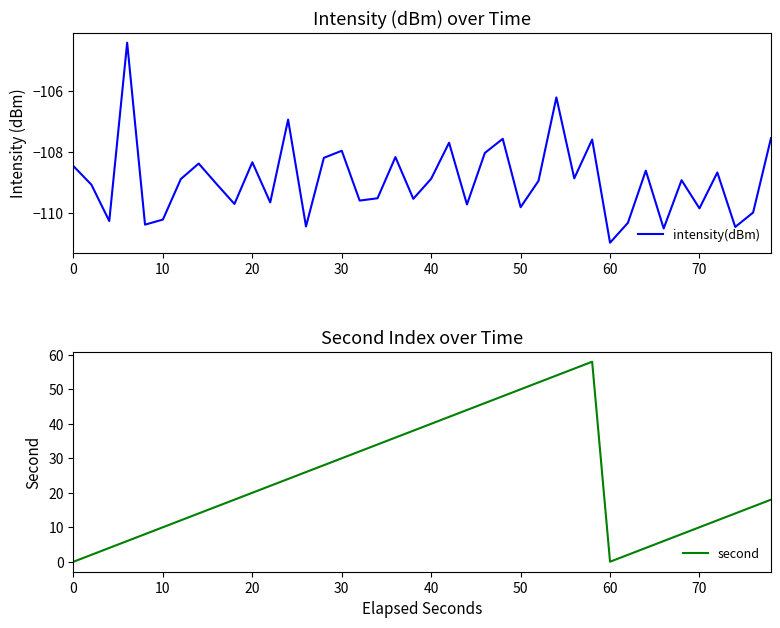

Which series has the largest total across all categories?

second